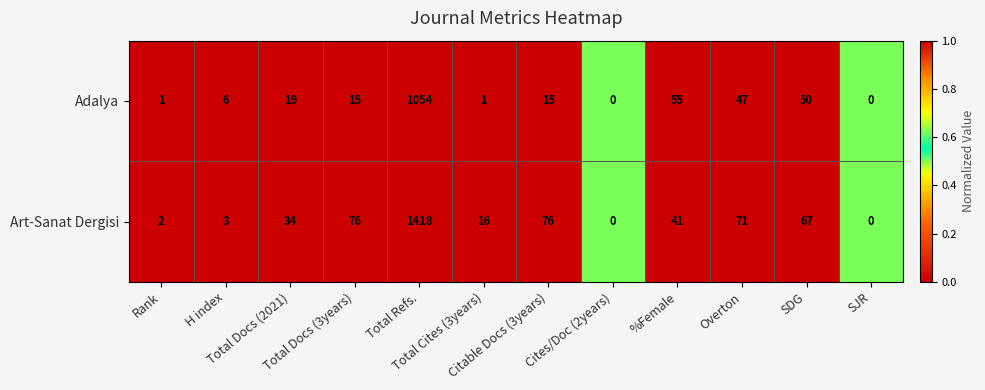

What is the difference between the highest and lowest values at Total Cites (3years)?

15